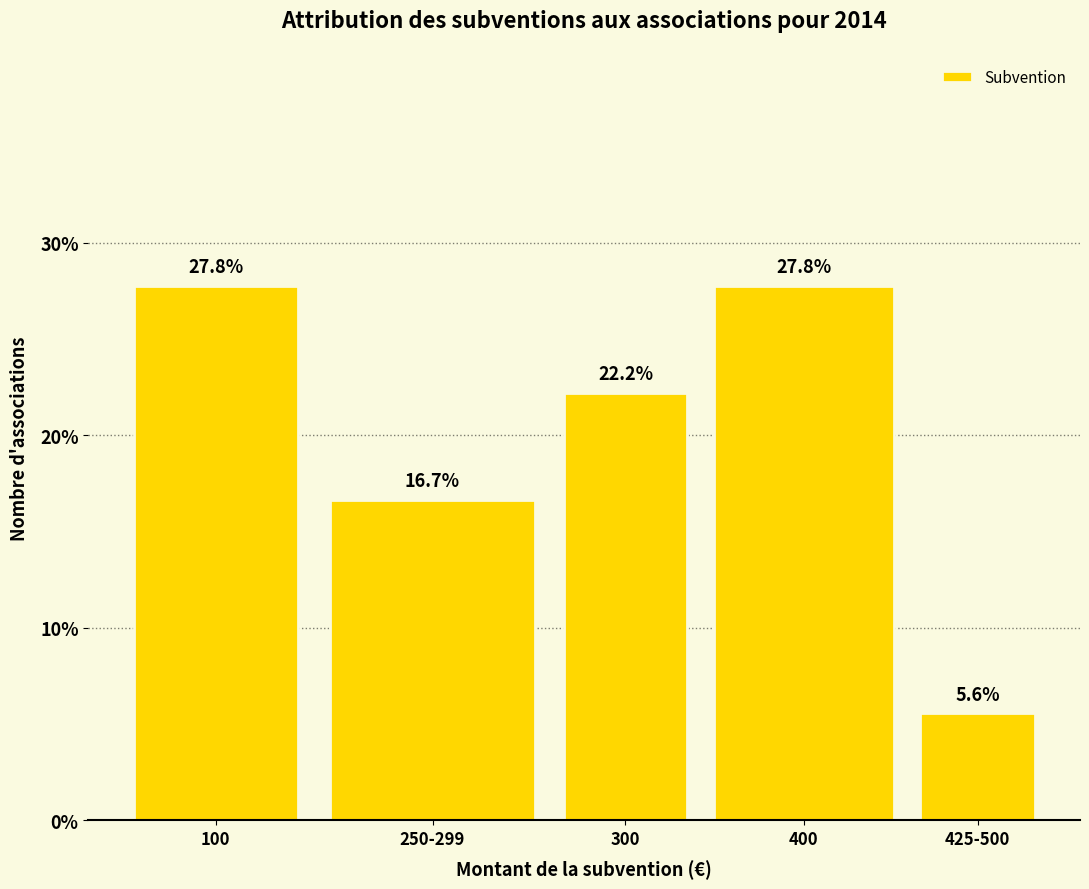

Reading left to right, transcribe all the data shown in this chart.

27.8	16.7	22.2	27.8	5.6